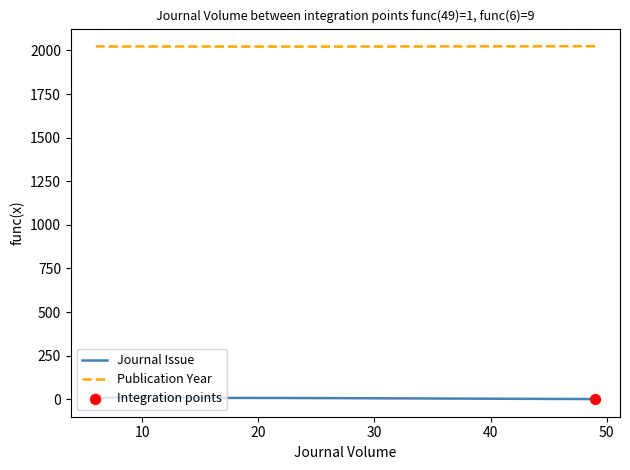

What are all the series names shown in the legend?

Journal Issue, Publication Year